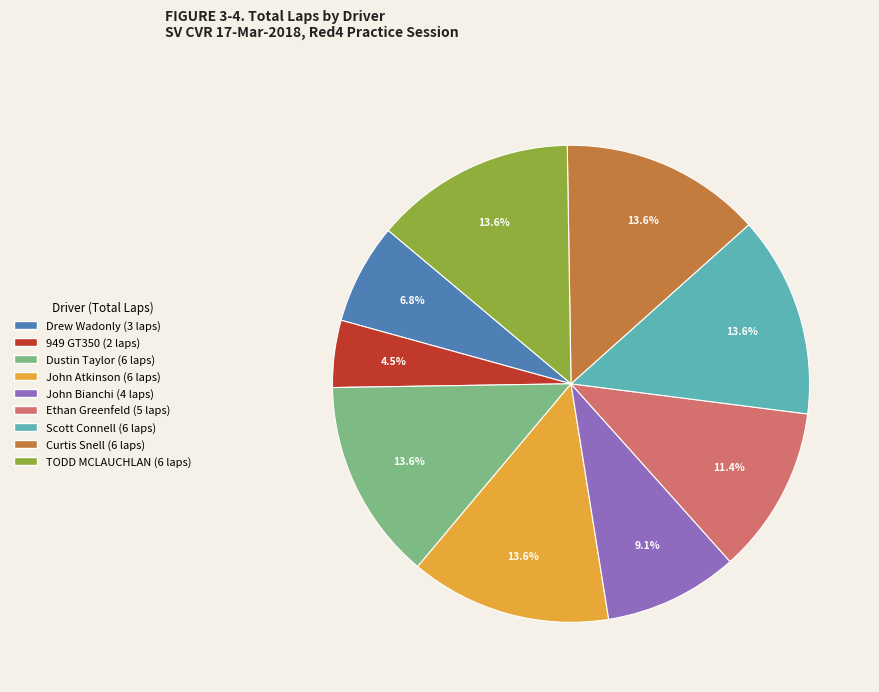

To the nearest percent, what percentage of the pie is Curtis Snell?

14%